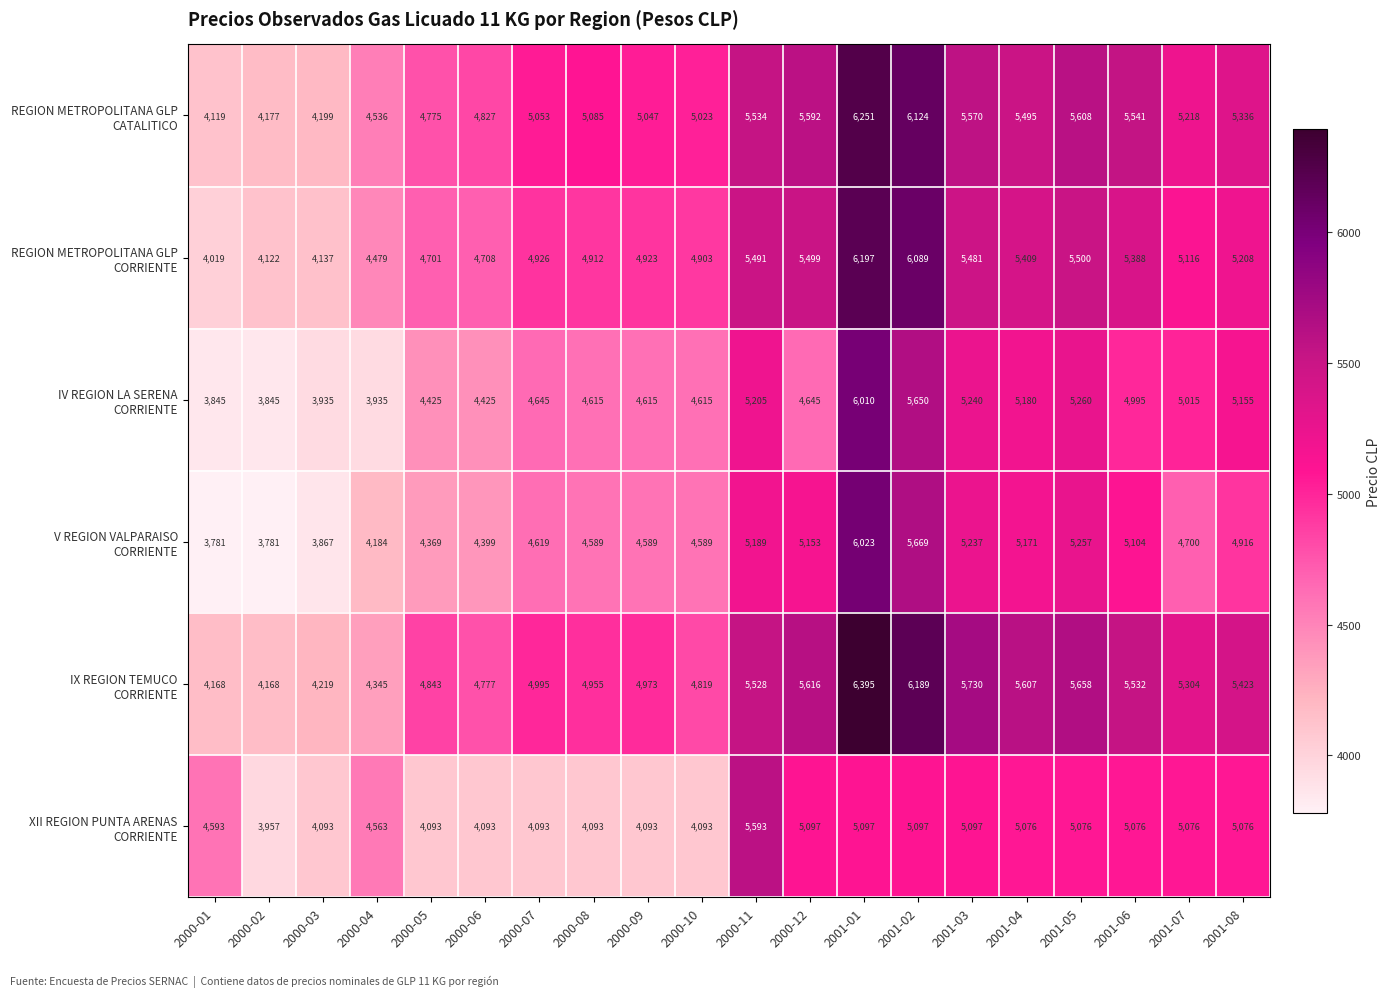

What is the spread (max minus min) of values at 2001-02?

1092